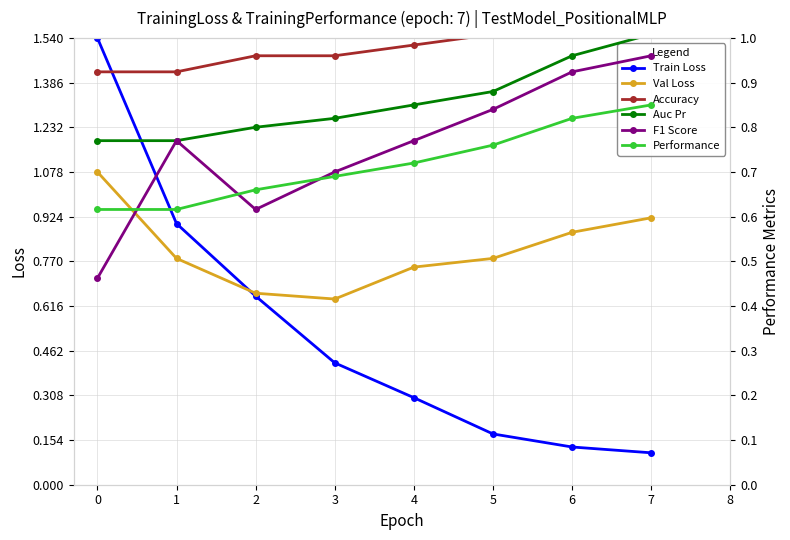

How many intersections are there between Train Loss and Auc Pr?

1